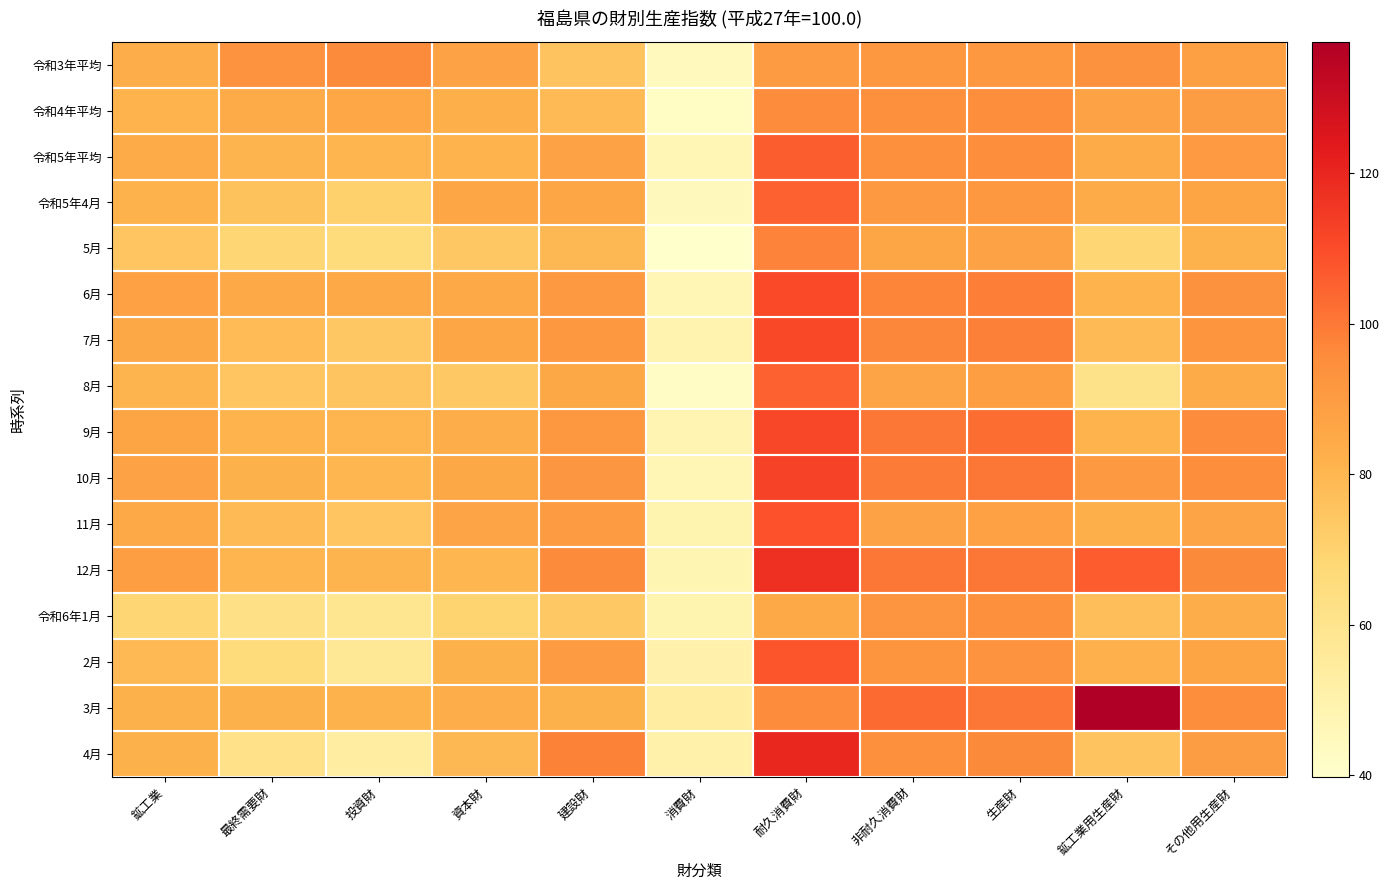

Reading left to right, transcribe all the data shown in this chart.

令和3年平均: 鉱工業=83.3	最終需要財=93.1	投資財=95.9	資本財=87.6	建設財=75.5	消費財=44.0	耐久消費財=90.1	非耐久消費財=91.6	生産財=91.4	鉱工業用生産財=93.4	その他用生産財=88.3
令和4年平均: 鉱工業=81.3	最終需要財=84.6	投資財=85.6	資本財=82.8	建設財=78.7	消費財=42.2	耐久消費財=95.5	非耐久消費財=94.2	生産財=94.8	鉱工業用生産財=87.6	その他用生産財=89.1
令和5年平均: 鉱工業=84.5	最終需要財=80.7	投資財=80.4	資本財=81.3	建設財=87.5	消費財=46.8	耐久消費財=106.2	非耐久消費財=94.1	生産財=95.0	鉱工業用生産財=84.3	その他用生産財=90.2
令和5年4月: 鉱工業=81.6	最終需要財=75.7	投資財=70.5	資本財=86.3	建設財=86.2	消費財=45.0	耐久消費財=105.2	非耐久消費財=90.7	生産財=91.2	鉱工業用生産財=84.6	その他用生産財=87.0
5月: 鉱工業=74.7	最終需要財=68.7	投資財=66.0	資本財=73.9	建設財=79.4	消費財=39.8	耐久消費財=97.7	非耐久消費財=86.1	生産財=87.7	鉱工業用生産財=68.4	その他用生産財=81.5
6月: 鉱工業=88.2	最終需要財=85.1	投資財=85.2	資本財=85.0	建設財=90.6	消費財=47.0	耐久消費財=110.7	非耐久消費財=97.1	生産財=98.6	鉱工業用生産財=81.1	その他用生産財=93.6
7月: 鉱工業=85.5	最終需要財=78.1	投資財=74.1	資本財=86.1	建設財=91.5	消費財=49.3	耐久消費財=110.9	非耐久消費財=96.8	生産財=98.5	鉱工業用生産財=78.5	その他用生産財=92.3
8月: 鉱工業=80.7	最終需要財=74.7	投資財=75.2	資本財=73.6	建設財=85.4	消費財=42.0	耐久消費財=105.4	非耐久消費財=86.7	生産財=89.0	鉱工業用生産財=61.0	その他用生産財=84.3
9月: 鉱工業=87.0	最終需要財=81.3	投資財=80.4	資本財=83.3	建設財=91.5	消費財=48.1	耐久消費財=111.5	非耐久消費財=100.8	生産財=102.5	鉱工業用生産財=81.3	その他用生産財=95.3
10月: 鉱工業=87.5	最終需要財=81.9	投資財=80.2	資本財=85.3	建設財=92.0	消費財=47.4	耐久消費財=112.6	非耐久消費財=99.6	生産財=100.4	鉱工業用生産財=90.6	その他用生産財=94.8
11月: 鉱工業=84.9	最終需要財=78.7	投資財=74.7	資本財=86.6	建設財=89.9	消費財=48.9	耐久消費財=108.7	非耐久消費財=87.6	生産財=88.0	鉱工業用生産財=82.9	その他用生産財=86.5
12月: 鉱工業=88.9	最終需要財=80.6	投資財=80.9	資本財=80.1	建設財=95.6	消費財=47.7	耐久消費財=117.6	非耐久消費財=100.7	生産財=100.2	鉱工業用生産財=106.4	その他用生産財=96.0
令和6年1月: 鉱工業=68.6	最終需要財=62.3	投資財=58.8	資本財=69.3	建設財=73.5	消費財=48.6	耐久消費財=85.0	非耐久消費財=92.6	生産財=94.0	鉱工業用生産財=76.9	その他用生産財=83.0
2月: 鉱工業=79.0	最終需要財=65.4	投資財=57.1	資本財=81.9	建設財=89.9	消費財=50.4	耐久消費財=108.1	非耐久消費財=92.1	生産財=92.9	鉱工業用生産財=82.3	その他用生産財=86.9
3月: 鉱工業=82.1	最終需要財=82.1	投資財=81.5	資本財=83.2	建設財=82.1	消費財=53.0	耐久消費財=95.5	非耐久消費財=103.4	生産財=100.3	鉱工業用生産財=137.5	その他用生産財=94.9
4月: 鉱工業=82.0	最終需要財=61.8	投資財=53.1	資本財=79.2	建設財=98.0	消費財=50.6	耐久消費財=119.9	非耐久消費財=94.3	生産財=96.0	鉱工業用生産財=75.4	その他用生産財=89.4